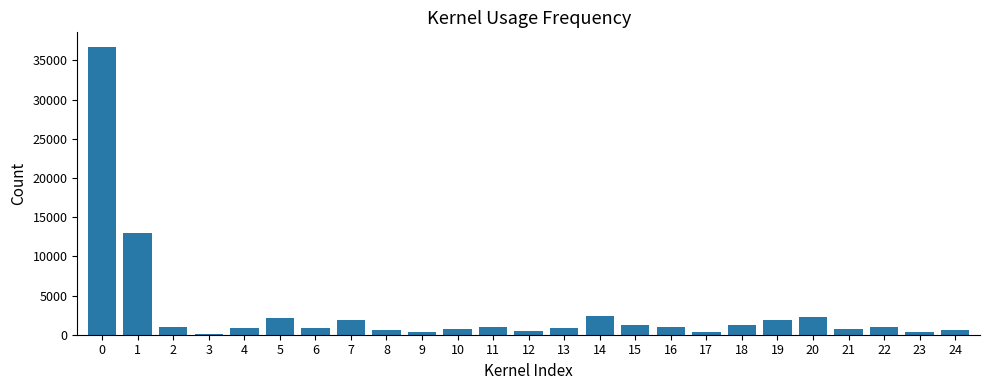

Is it true that the value at 0 is 36738?

True